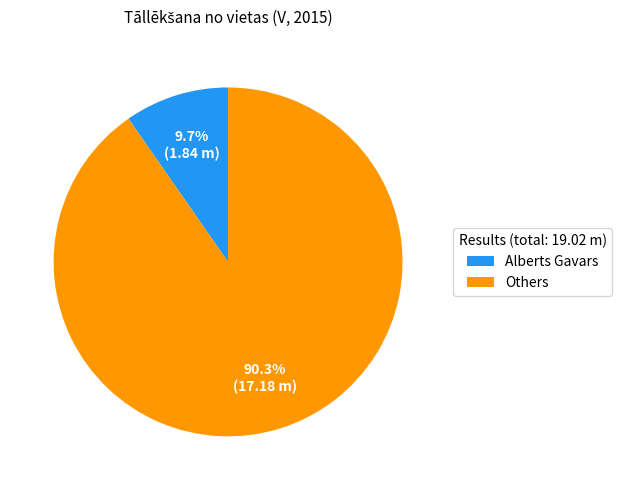

What percentage is NOT represented by Alberts Gavars?

90.3%